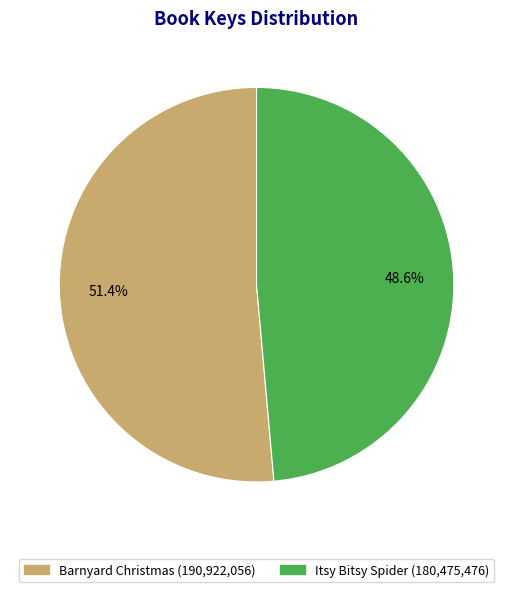

What percentage is the Barnyard Christmas slice, to the nearest percent?

51%